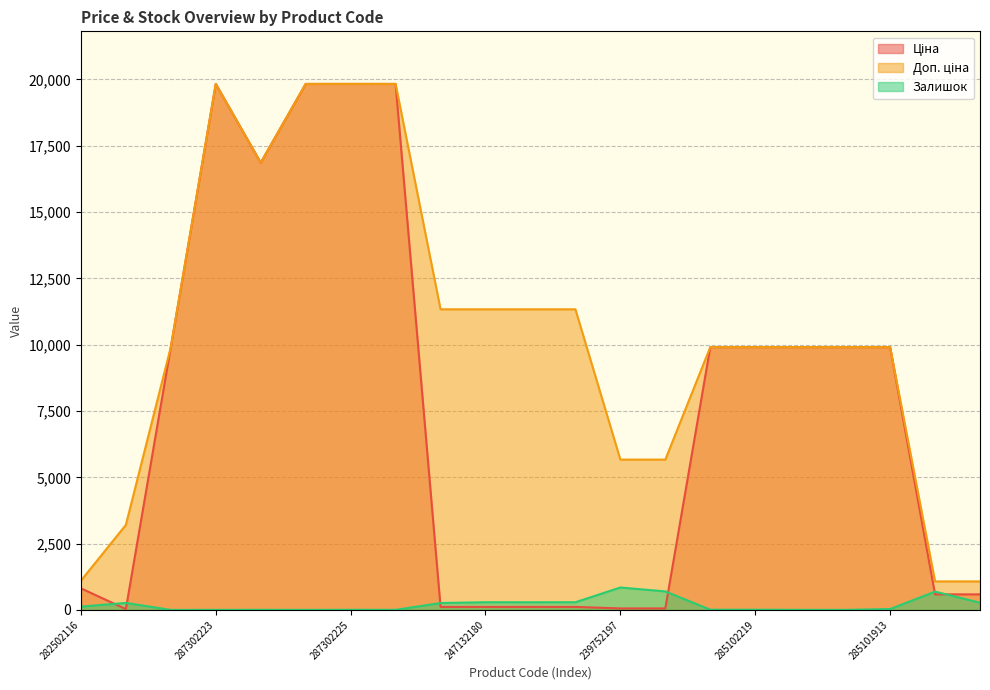

What value does the Доп. ціна series have at 247132180?

11334.0